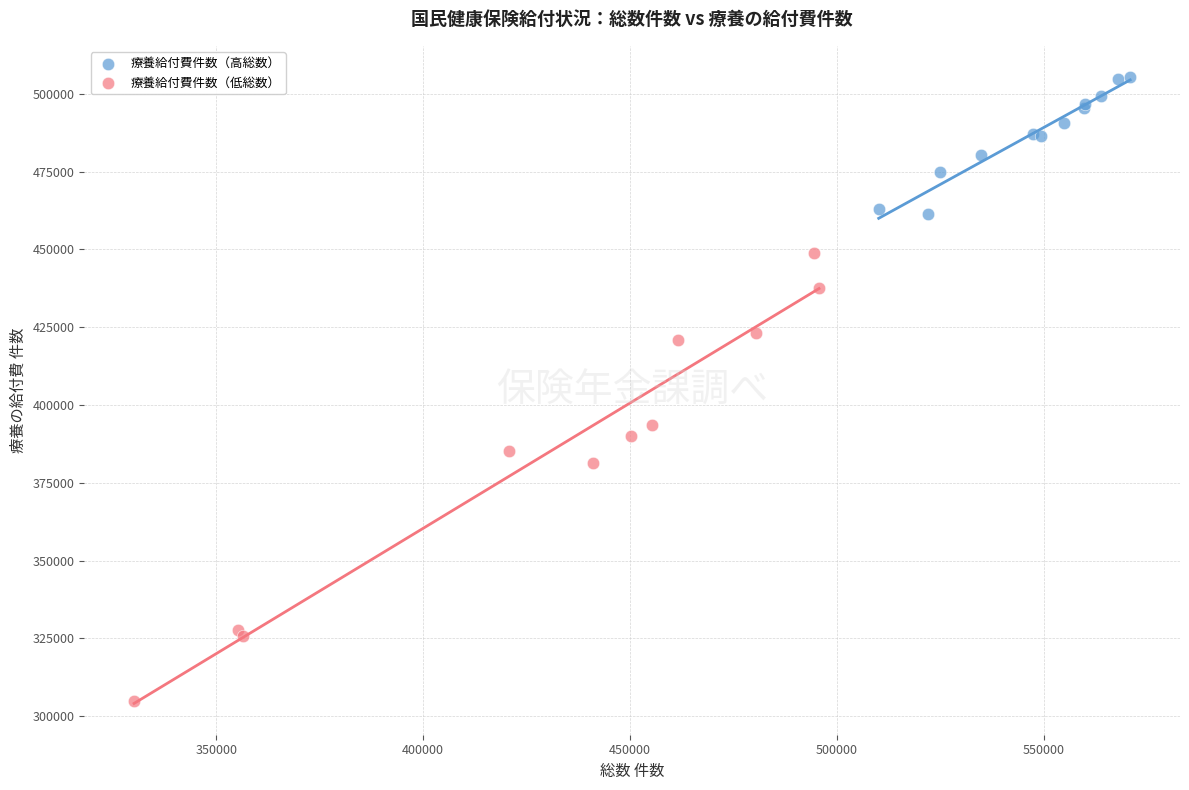

Which series reaches the minimum Y coordinate?

療養給付費件数（低総数）